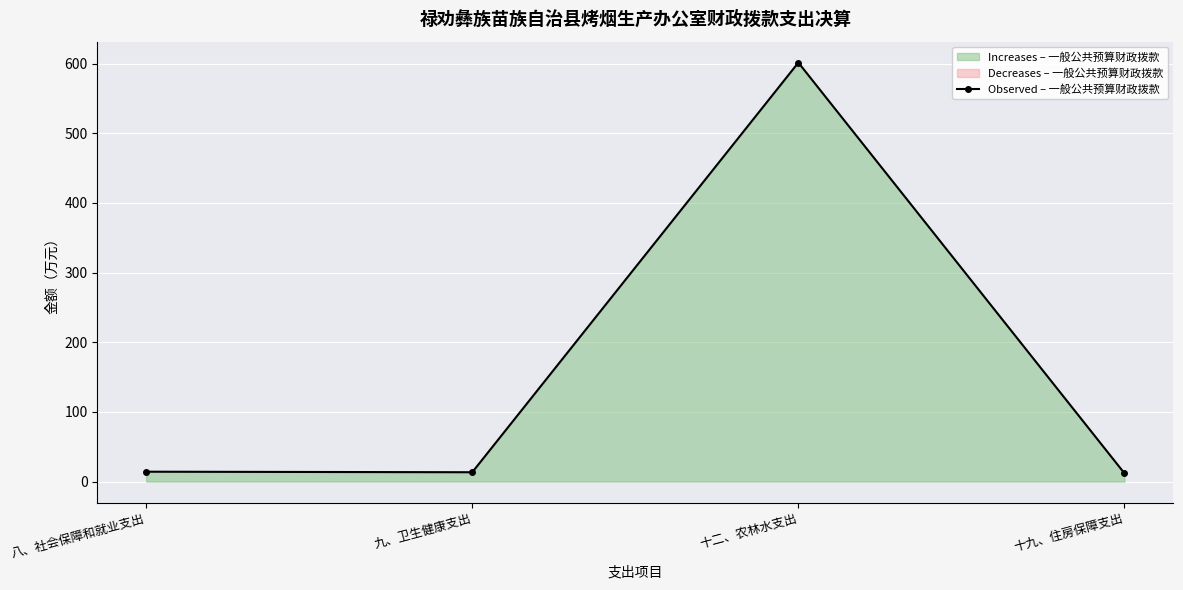

At which category does the chart reach its minimum across all series?

十九、住房保障支出